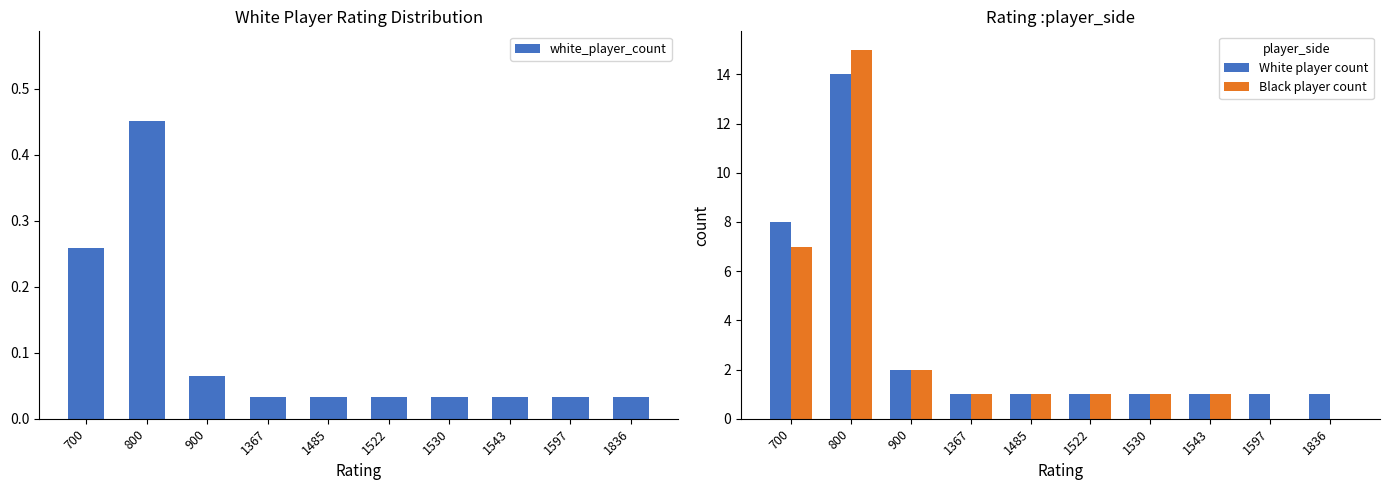

At which category does the chart reach its peak across all series?

800